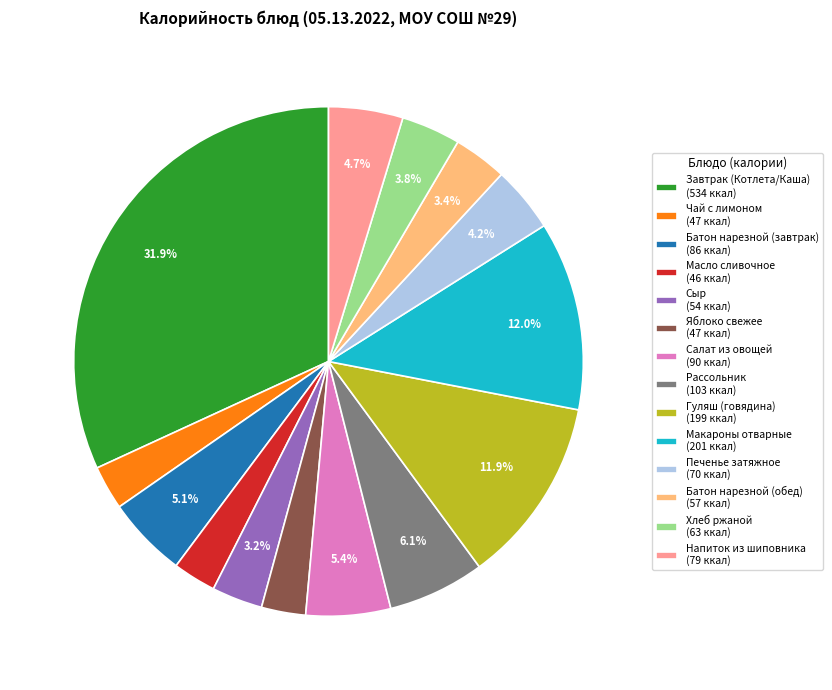

Combined, do Гуляш (говядина) and Яблоко свежее account for over 50%?

No